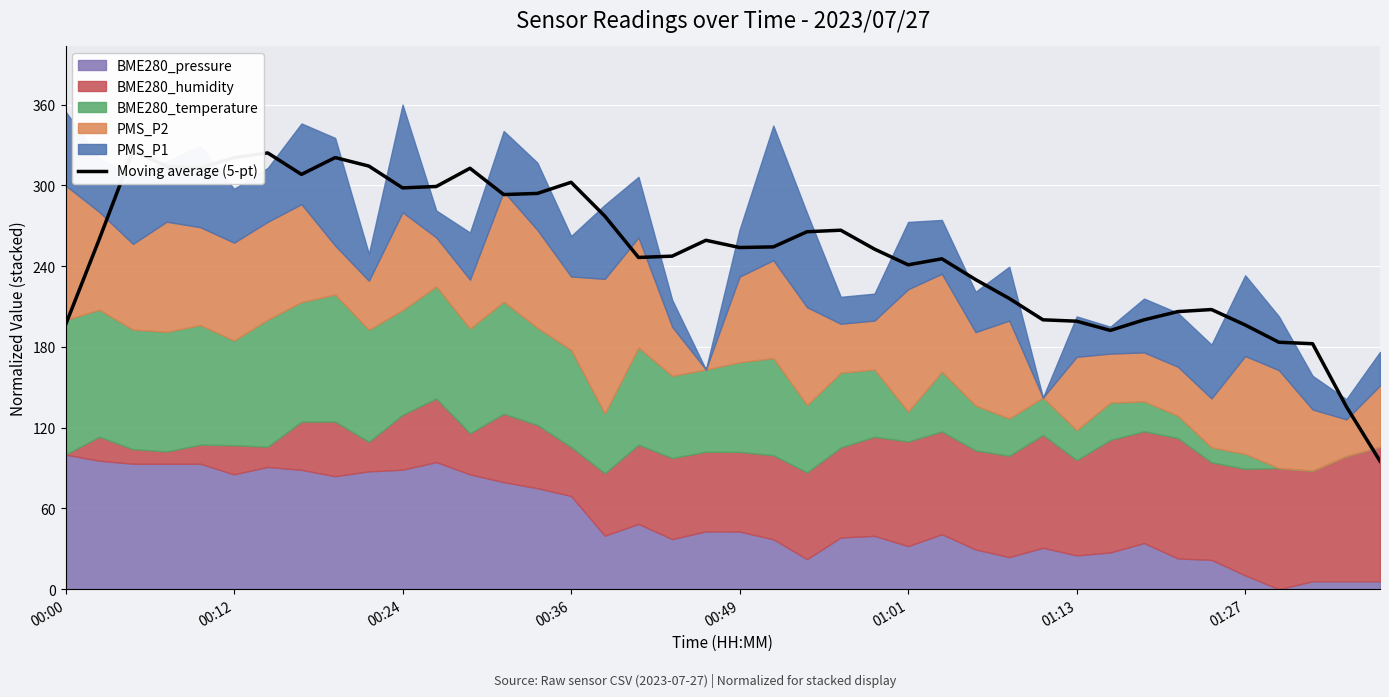

How many points are lower than both their immediate neighbors (excluding endpoints)?

8